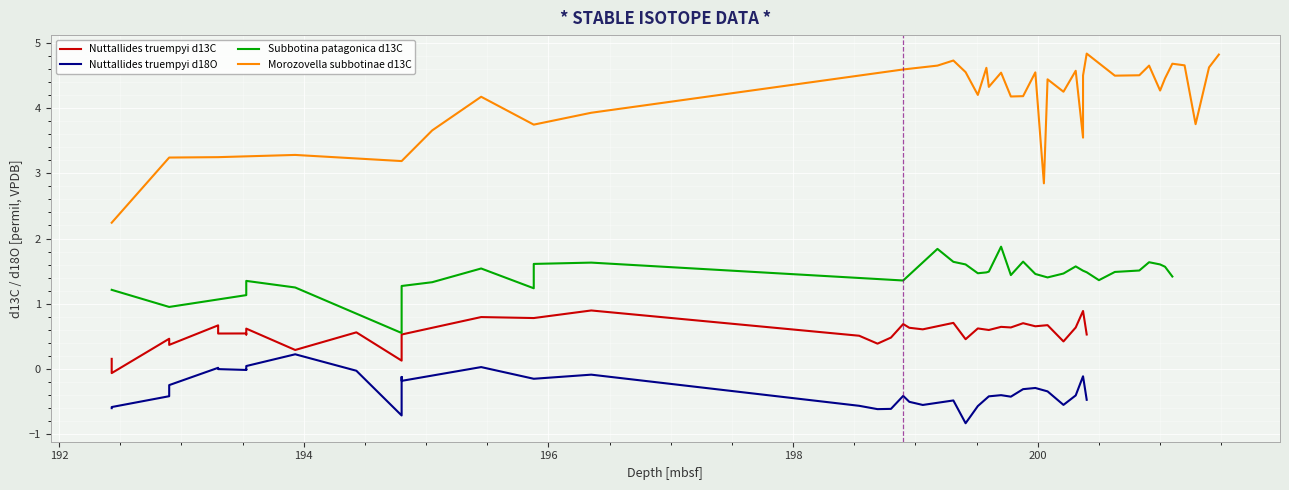

Rank the series by their average value, from highest to lowest.

Morozovella subbotinae d13C, Subbotina patagonica d13C, Nuttallides truempyi d13C, Nuttallides truempyi d18O